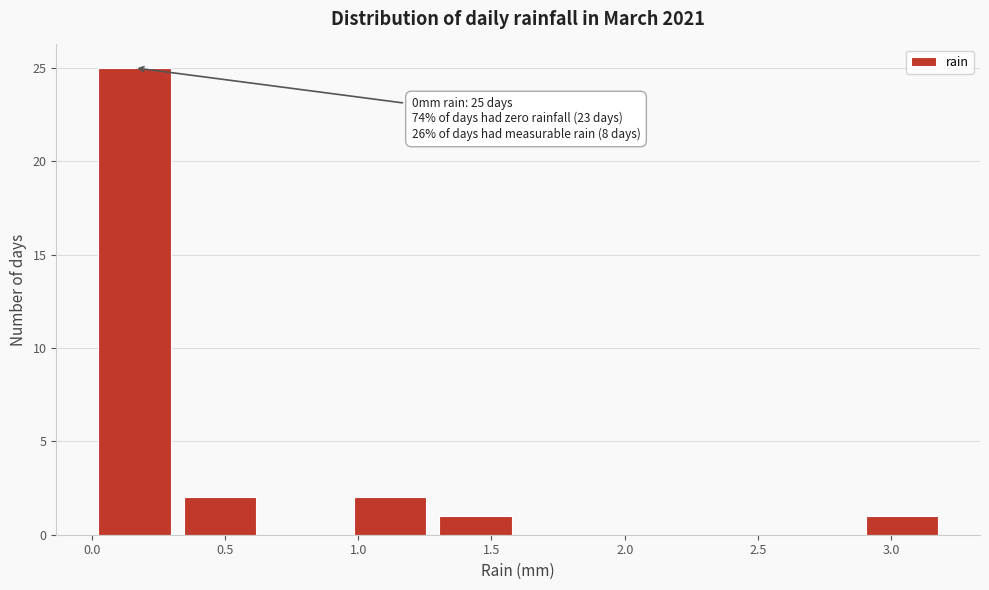

Over which range of the x-axis is the bar tallest?

0.00 to 0.32